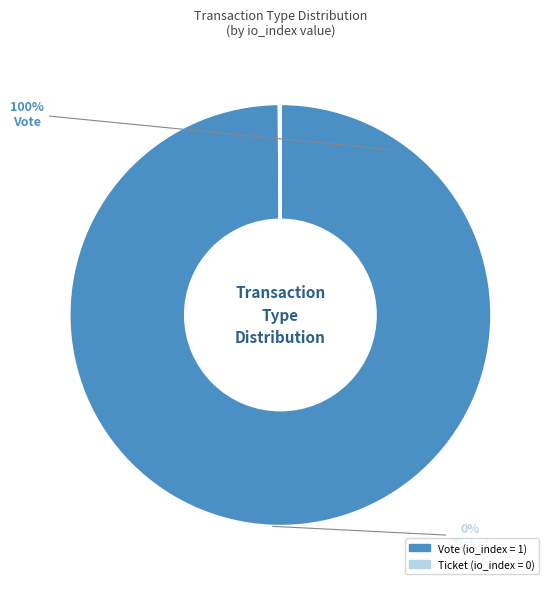

To the nearest percent, what is the difference between the largest and smallest slice percentages?

100%